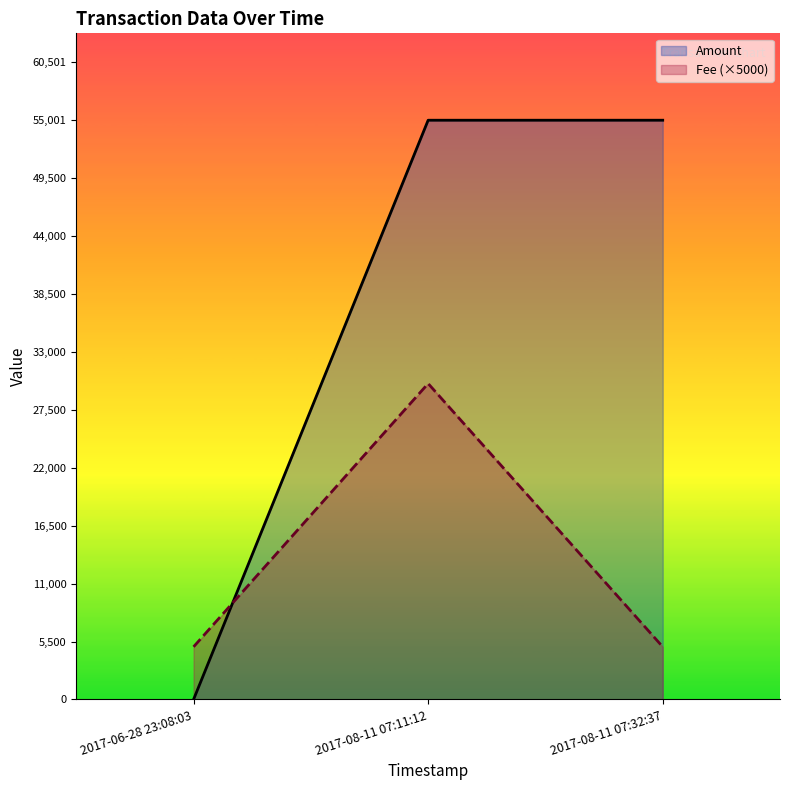

Does the chart display data point markers on the line(s)?

No